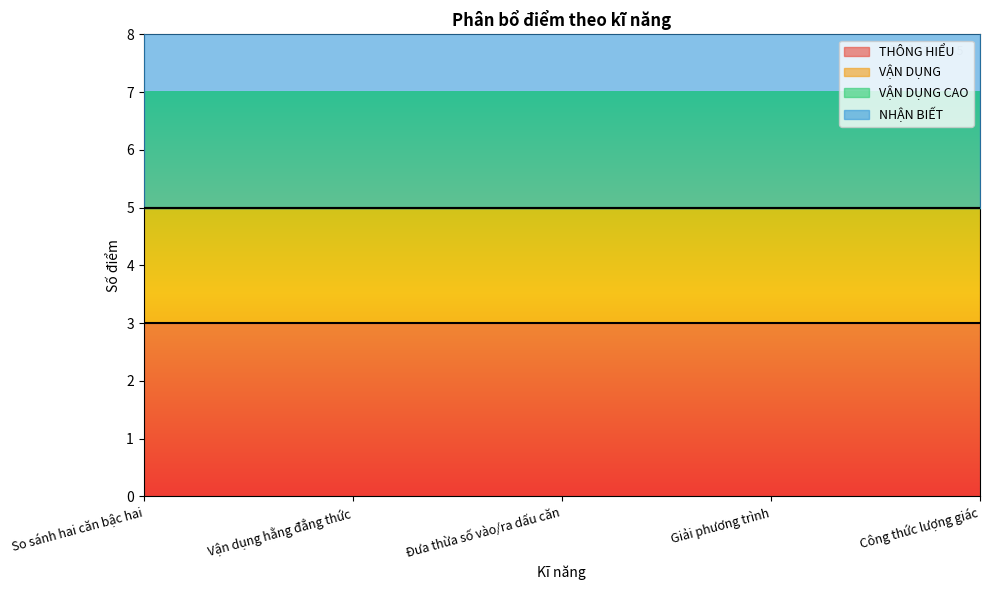

List the labels in order of VẬN DỤNG value, largest first.

So sánh hai căn bậc hai, Vận dụng hằng đẳng thức, Đưa thừa số vào/ra dấu căn, Giải phương trình, Công thức lượng giác